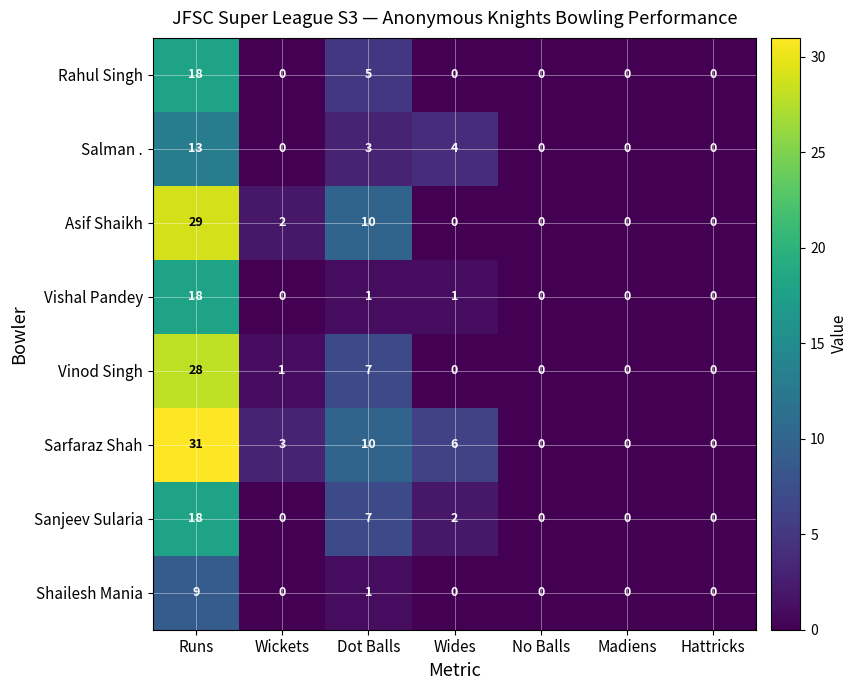

Is it true that Sarfaraz Shah equals 0 at Madiens?

True